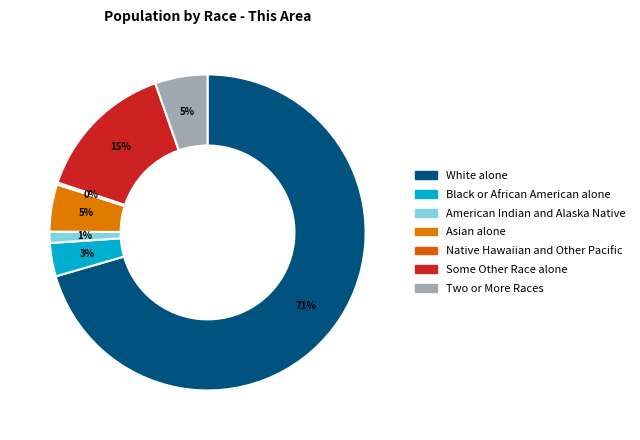

Which slice represents more than half of the pie?

White alone